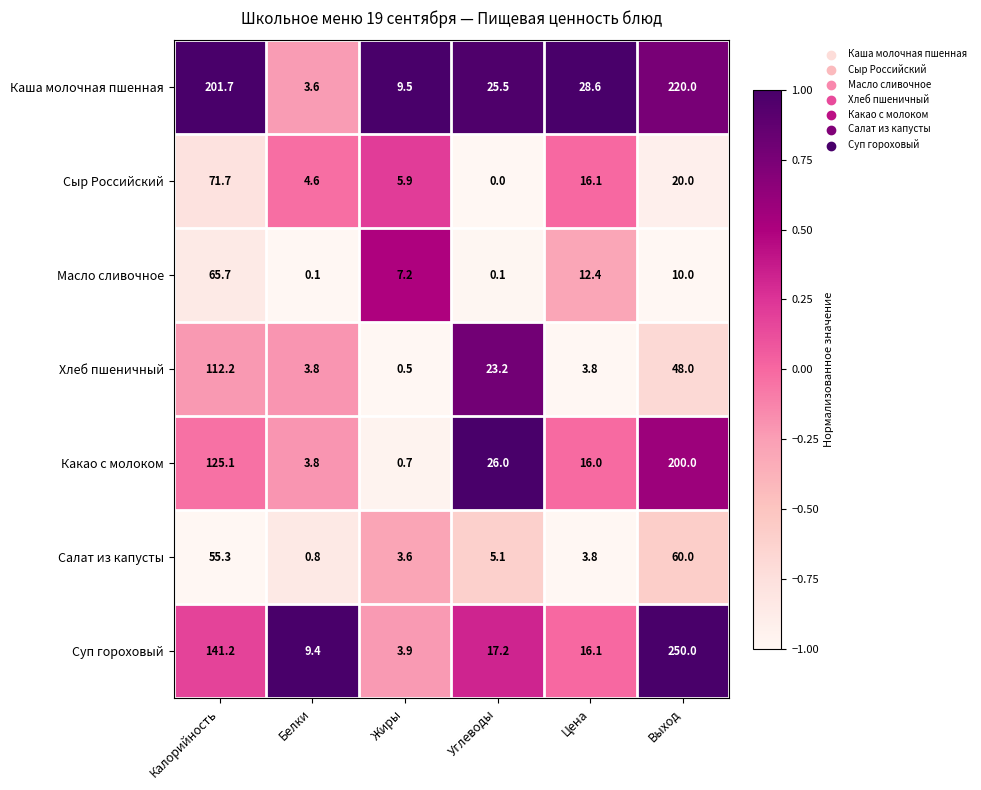

Is the value of Салат из капусты at Белки greater than the value of Суп гороховый at Белки?

No